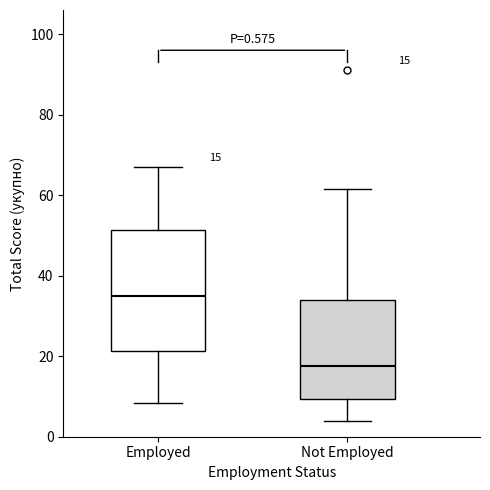

Comparing the boxes themselves (not the whiskers), which one is the tallest?

Employed